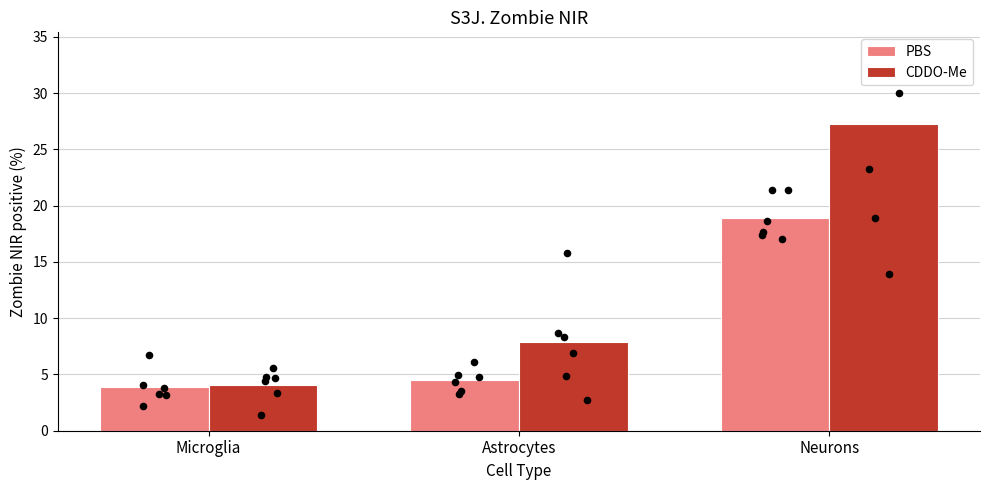

What are all the series names shown in the legend?

PBS, CDDO-Me